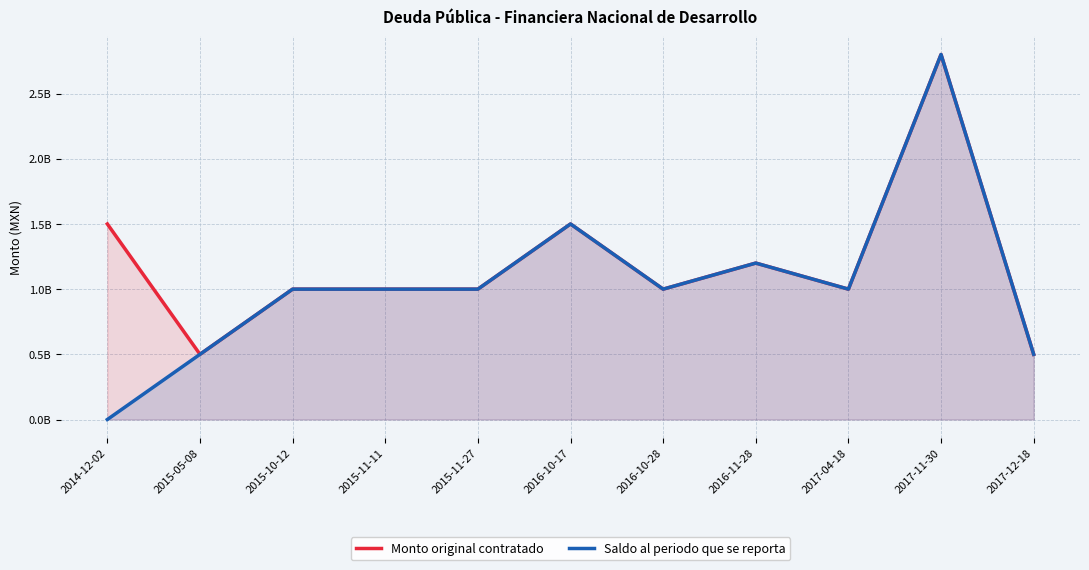

Which series changed the most between 2014-12-02 and 2015-05-08?

Monto original contratado